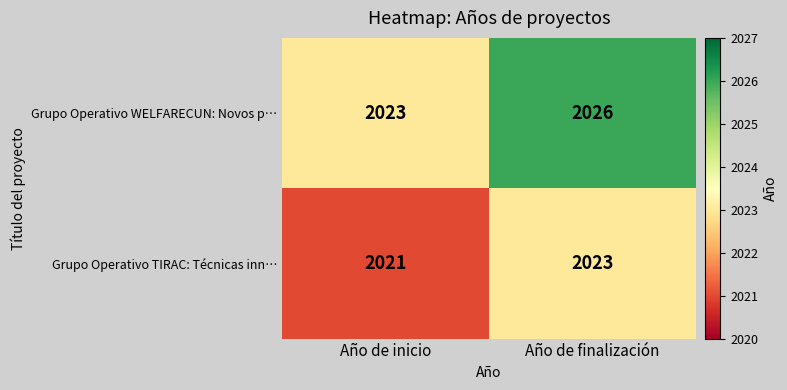

List the series in order of their peak value, highest first.

Grupo Operativo WELFARECUN: Novos p…, Grupo Operativo TIRAC: Técnicas inn…